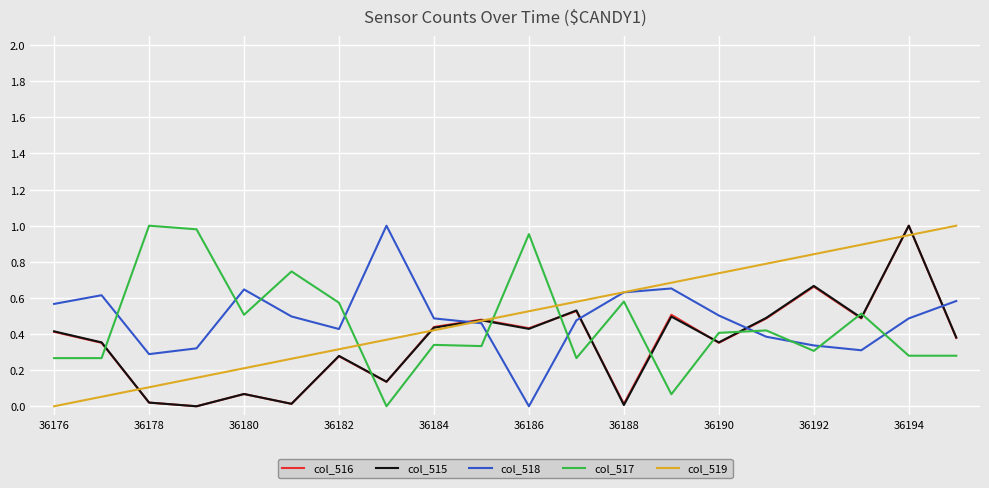

Which series ends up on top after the final intersection of col_517 and col_519?

col_519